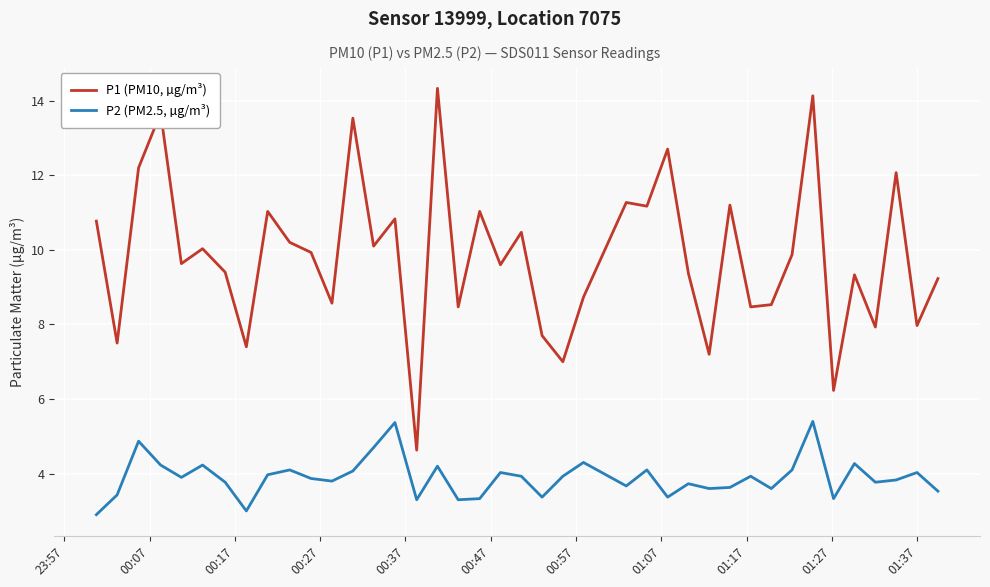

At how many categories does at least one series exceed 12?

7